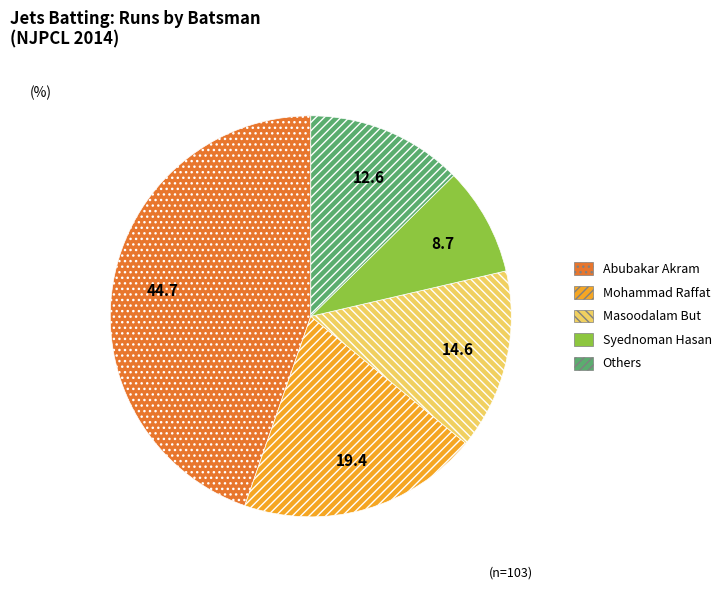

Which slice is the largest?

Abubakar Akram